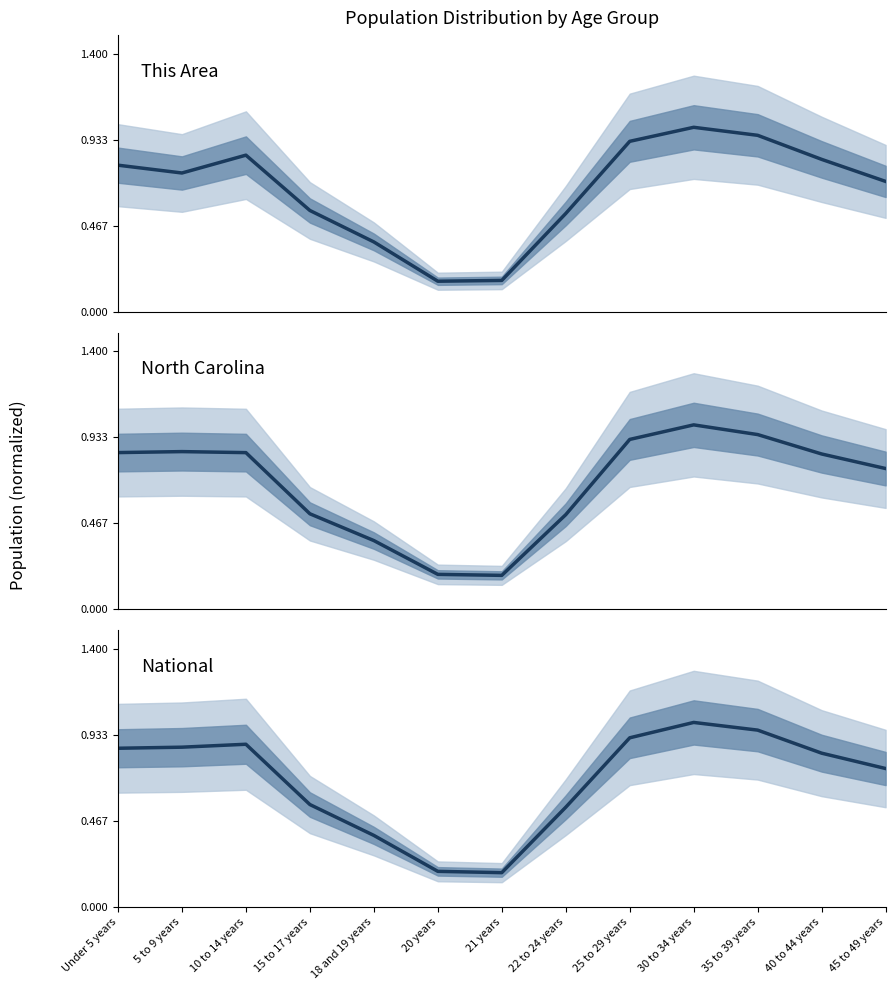

At 22 to 24 years, list the series in order from smallest to largest.

North Carolina, This Area, National